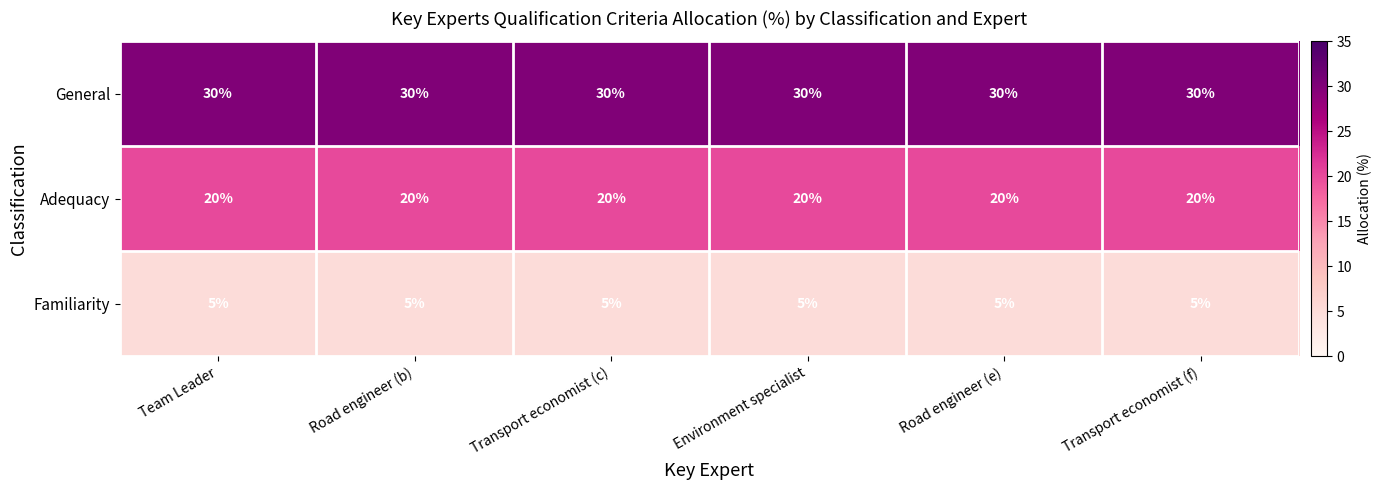

What is the sum of all Familiarity values?

30